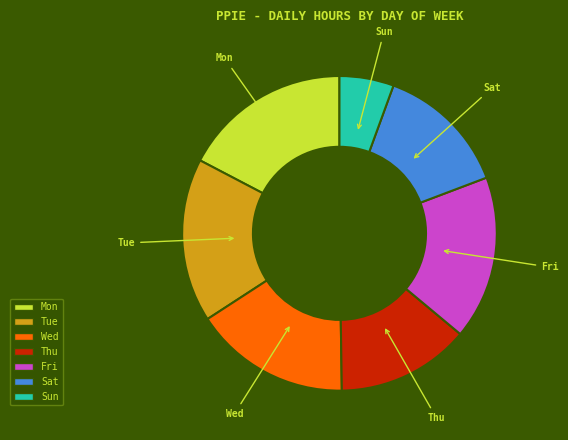

Does any single category account for the majority?

No